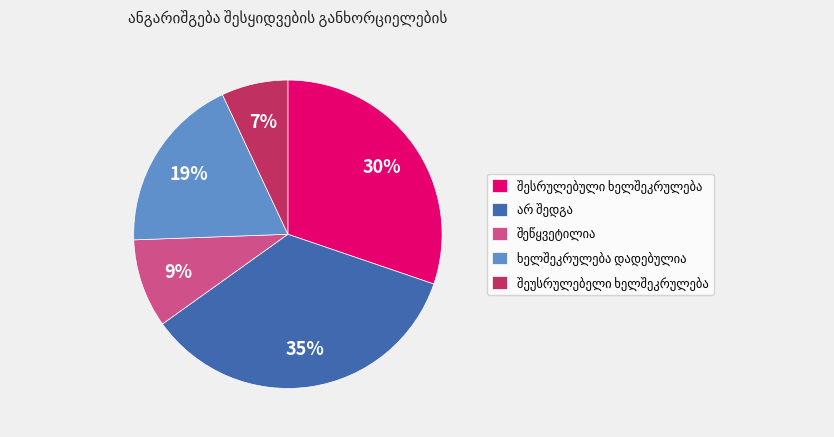

Is there any slice that represents more than half of the pie?

No